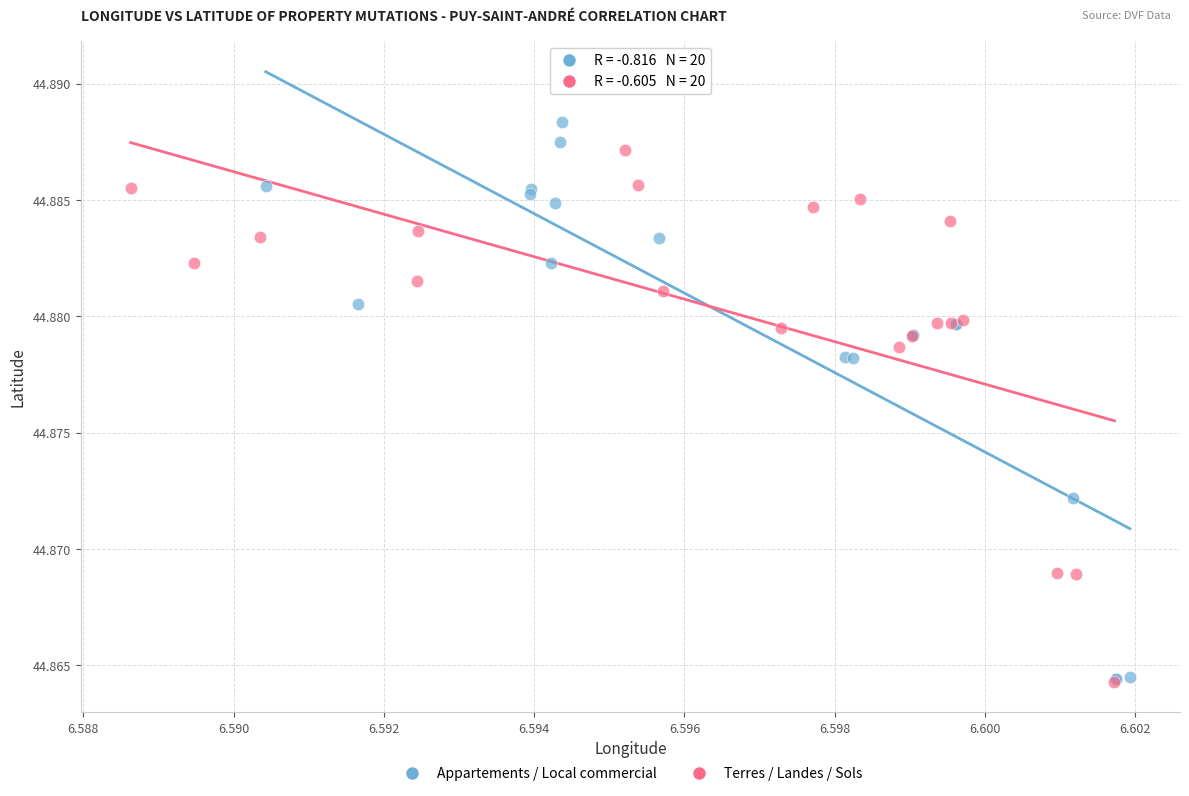

Which series reaches the maximum Y coordinate?

Appartements / Local commercial